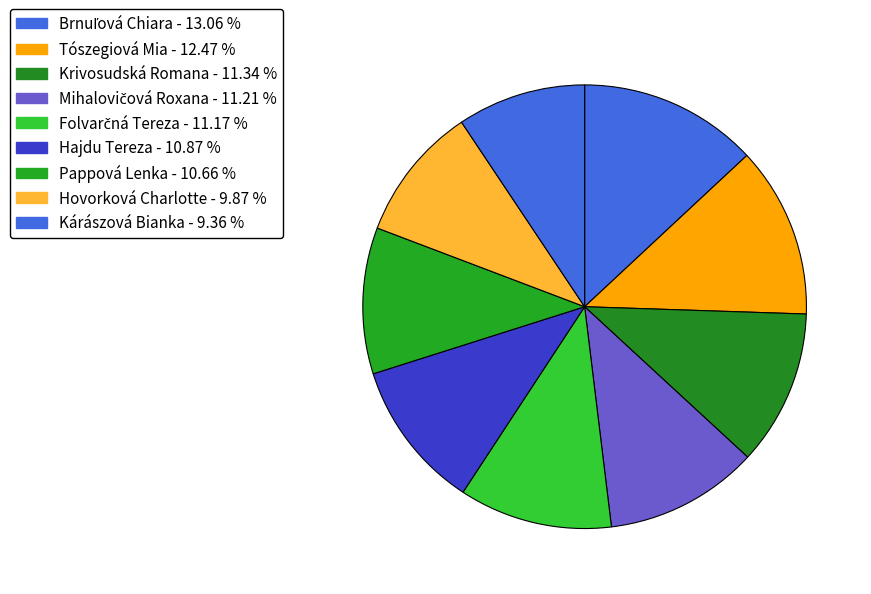

Which category has the biggest portion of the pie?

Brnuľová Chiara